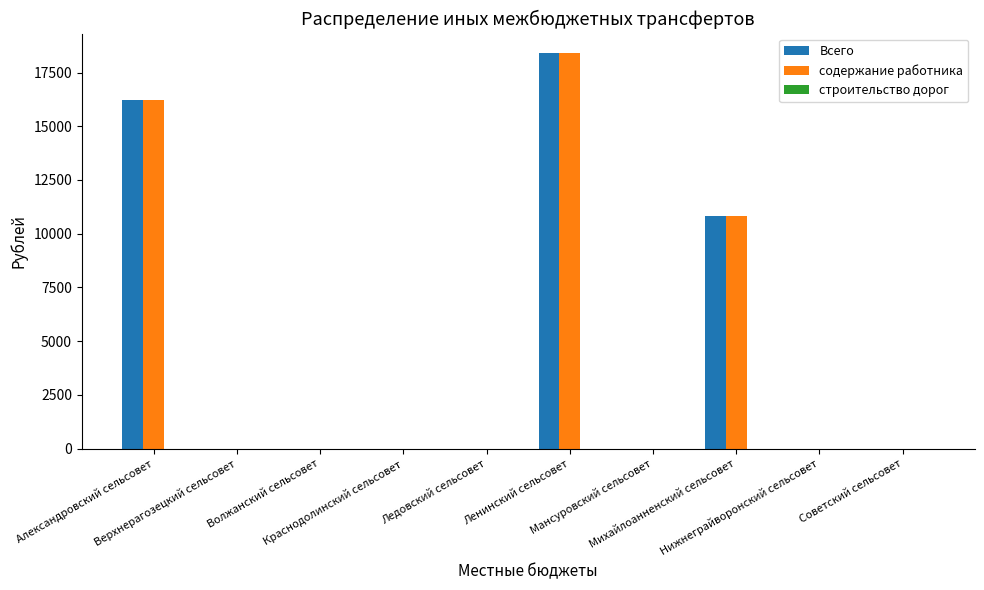

Are the bars horizontal?

No